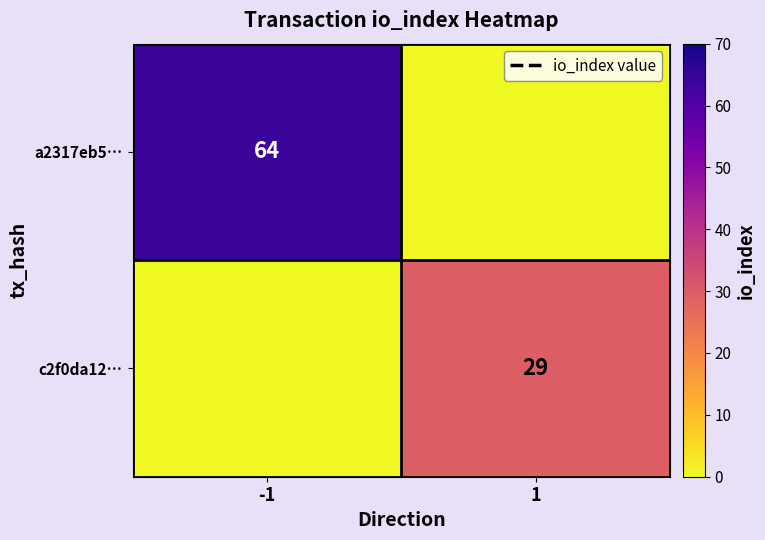

Is the value of a2317eb5… at -1 greater than the value of c2f0da12… at 1?

Yes